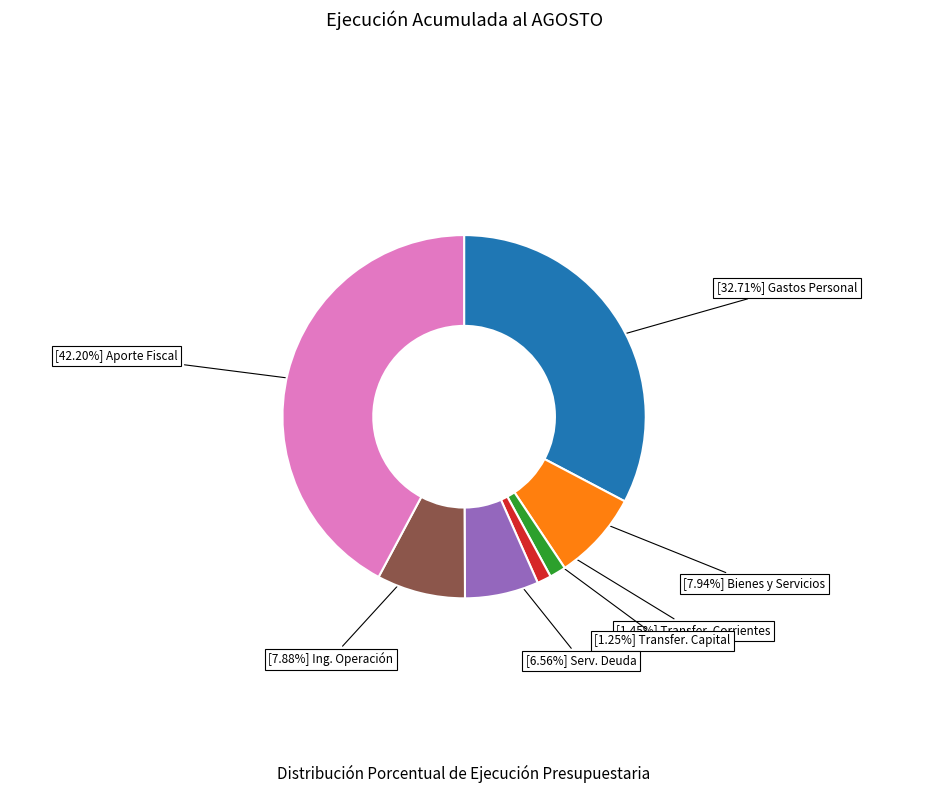

To the nearest percent, what is the difference between the largest and smallest slice percentages?

41%